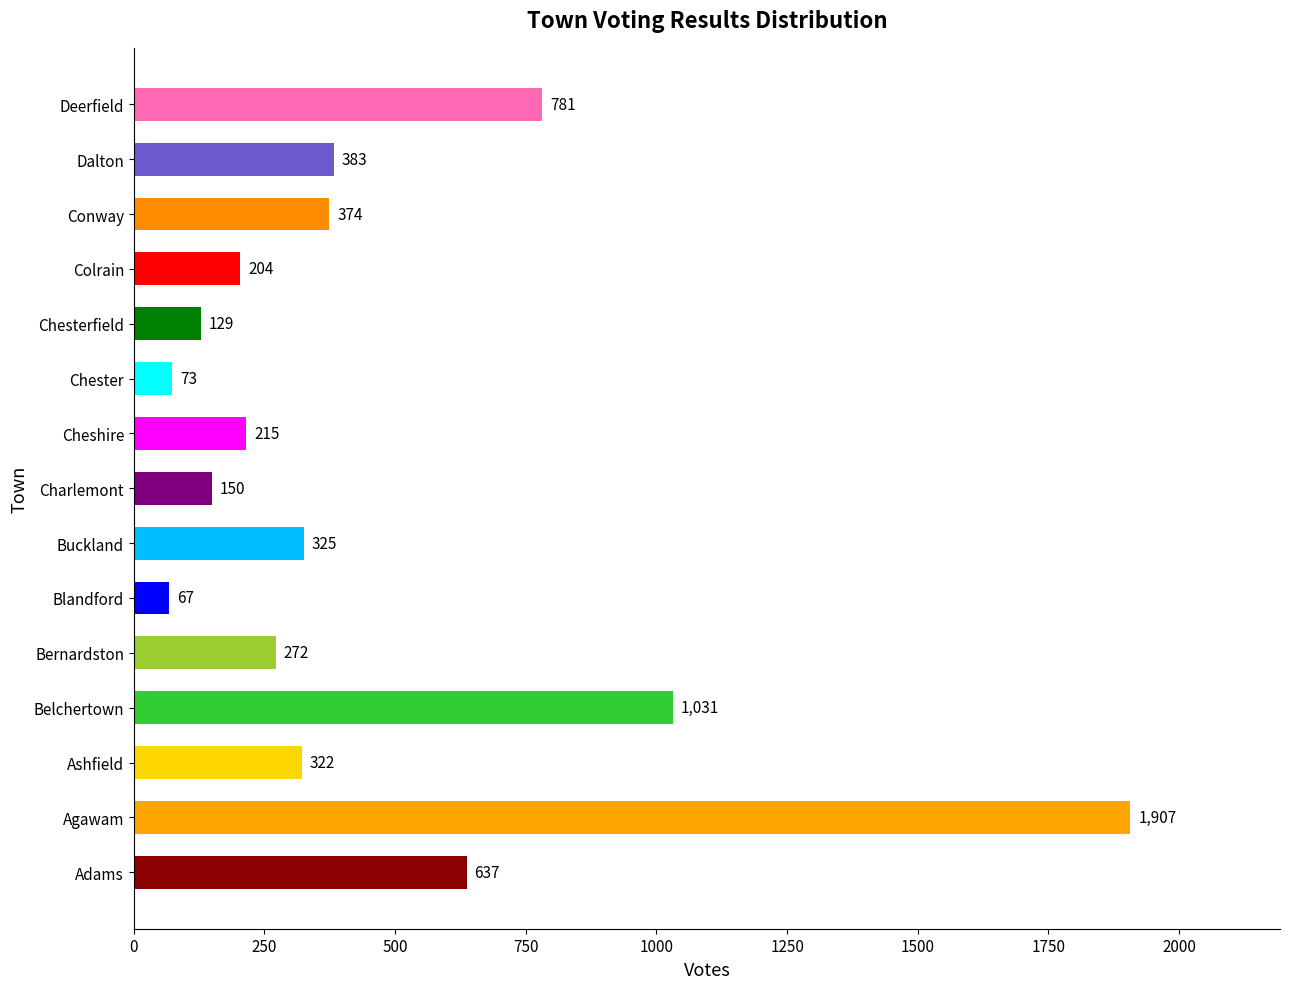

List the labels in order of value, smallest first.

Blandford, Chester, Chesterfield, Charlemont, Colrain, Cheshire, Bernardston, Ashfield, Buckland, Conway, Dalton, Adams, Deerfield, Belchertown, Agawam